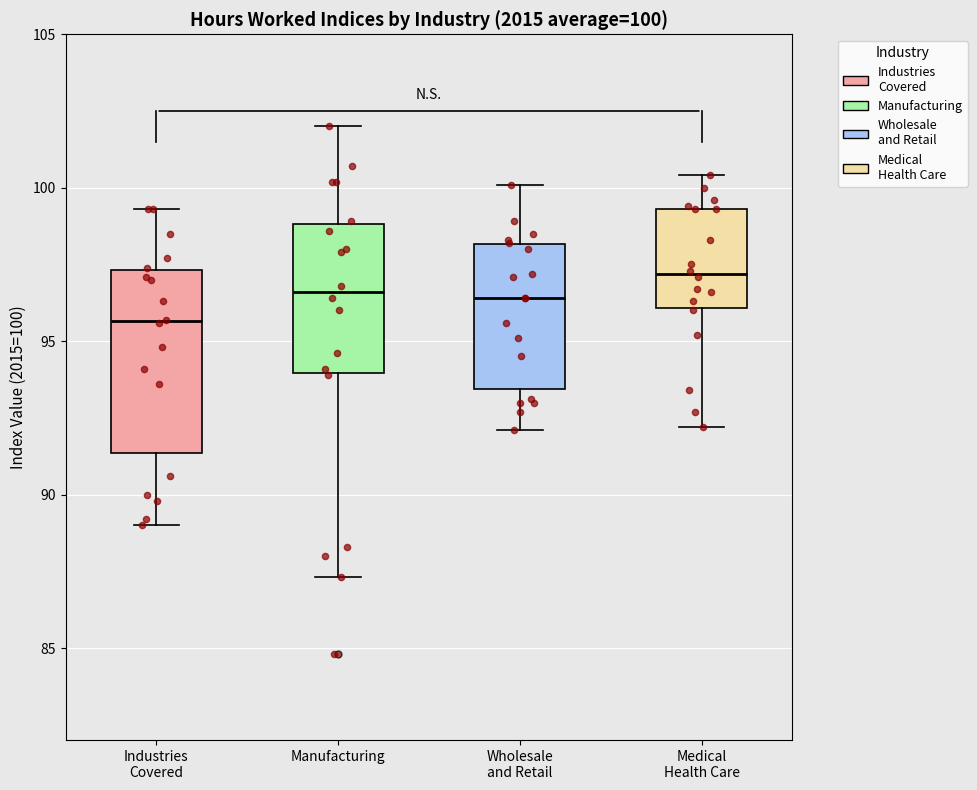

Comparing the boxes themselves (not the whiskers), which one is the tallest?

Industries Covered